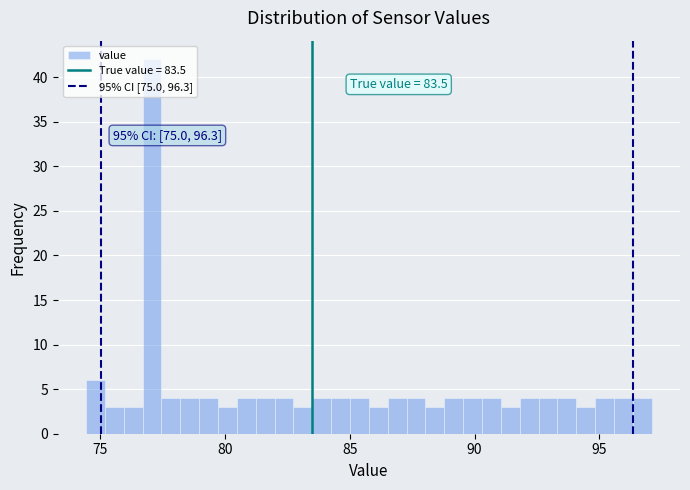

Around what value on the x-axis is the tallest bar? Give the approximate position of its centre, as read against the axis.

77.0